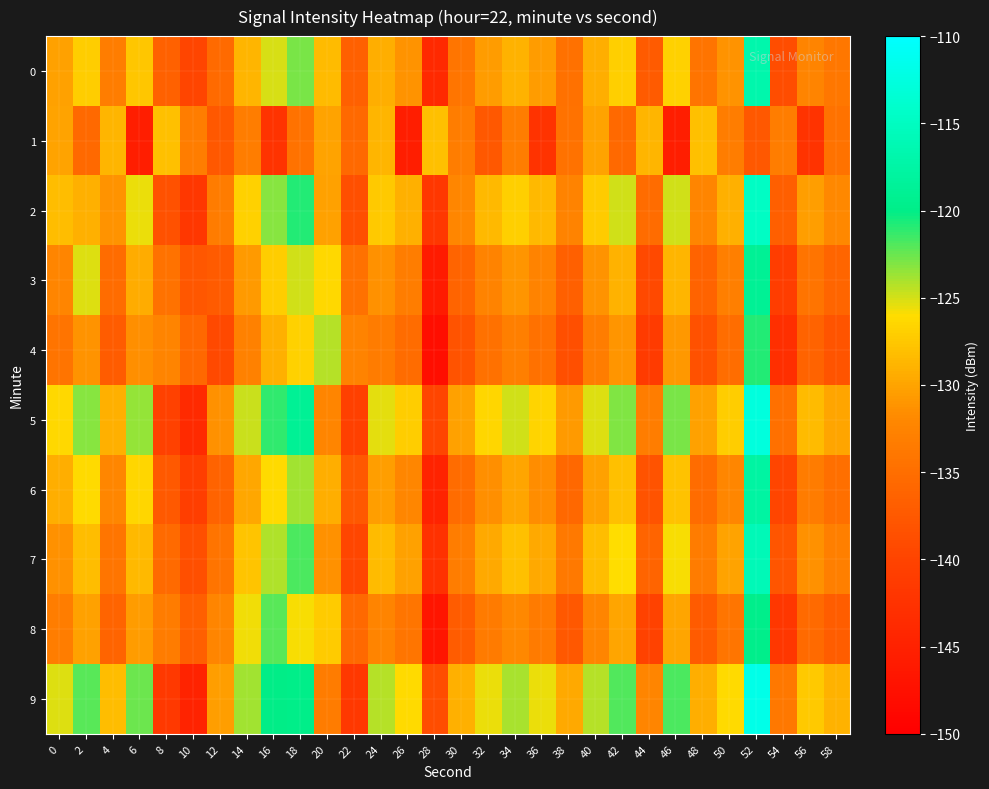

What is the spread (max minus min) of values at 26?

19.2